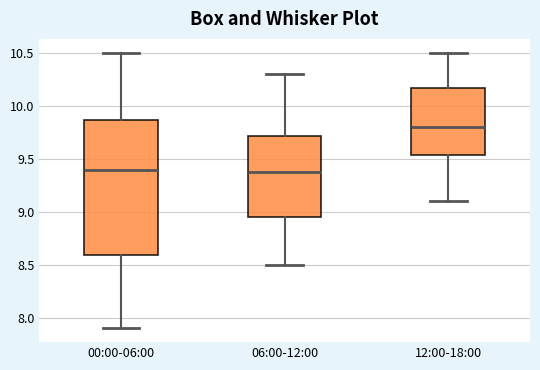

Where does the lower whisker of the box for 00:00-06:00 end on the y-axis? The values are not printed on the chart, so give them approximately, as read against the axis.

7.90